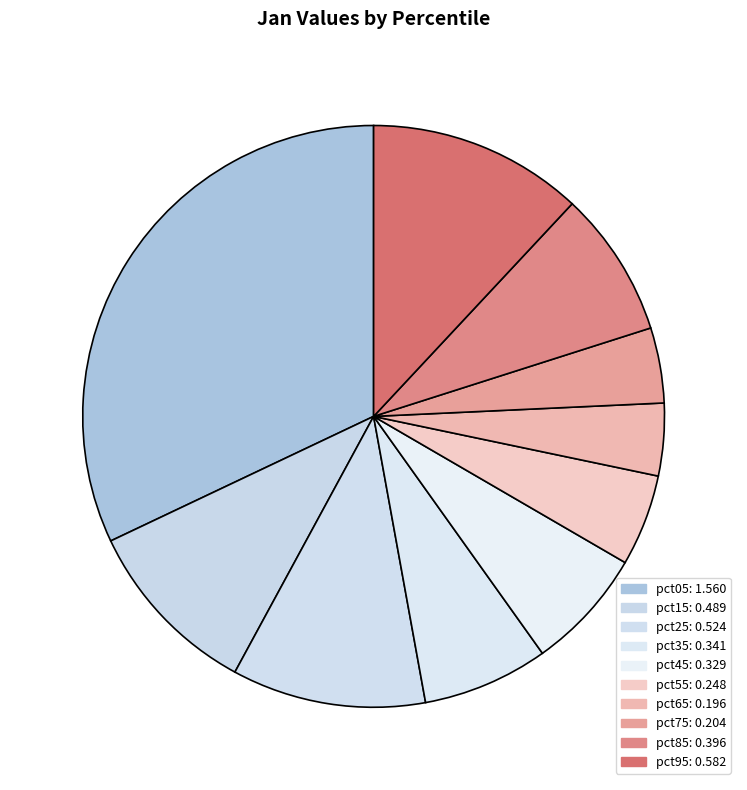

Does pct85 represent more than half of the total?

No